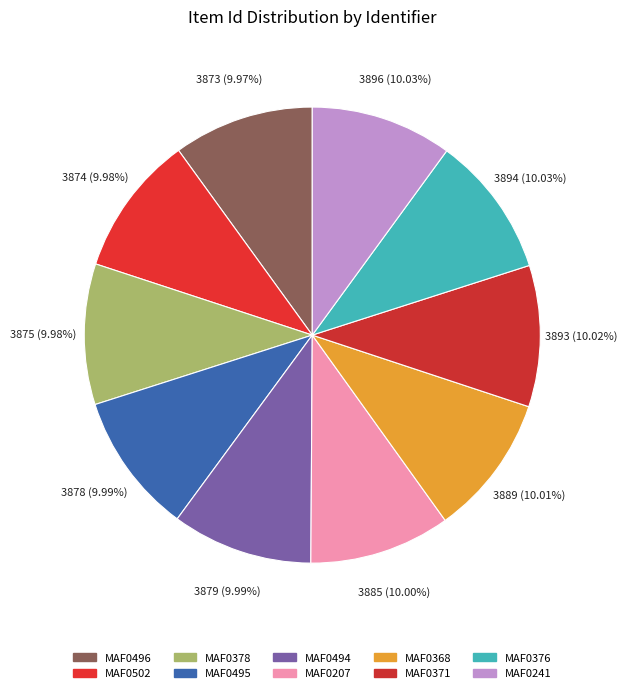

What percentage is NOT represented by MAF0502?

90.0%